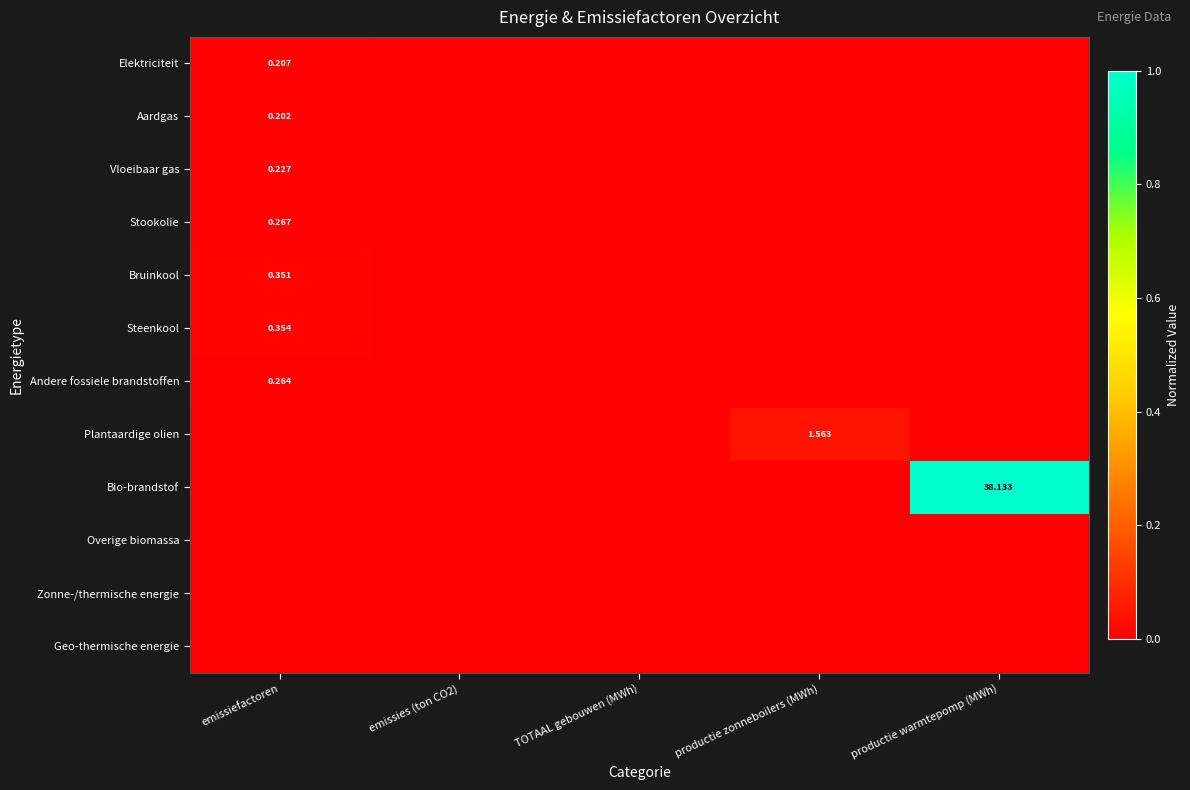

List the series in order of their peak value, highest first.

Bio-brandstof, Plantaardige olien, Steenkool, Bruinkool, Stookolie, Andere fossiele brandstoffen, Vloeibaar gas, Elektriciteit, Aardgas, Overige biomassa, Zonne-/thermische energie, Geo-thermische energie